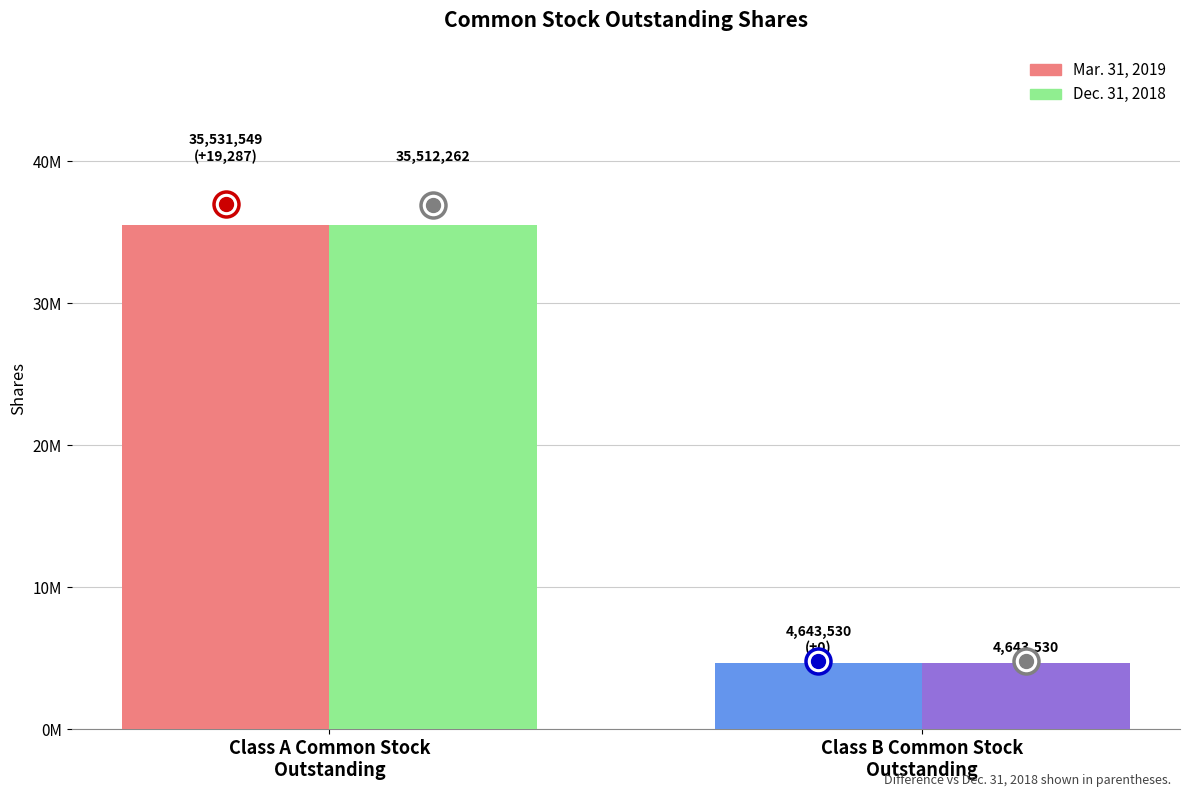

List the series in order of their peak value, lowest first.

Dec. 31, 2018, Mar. 31, 2019